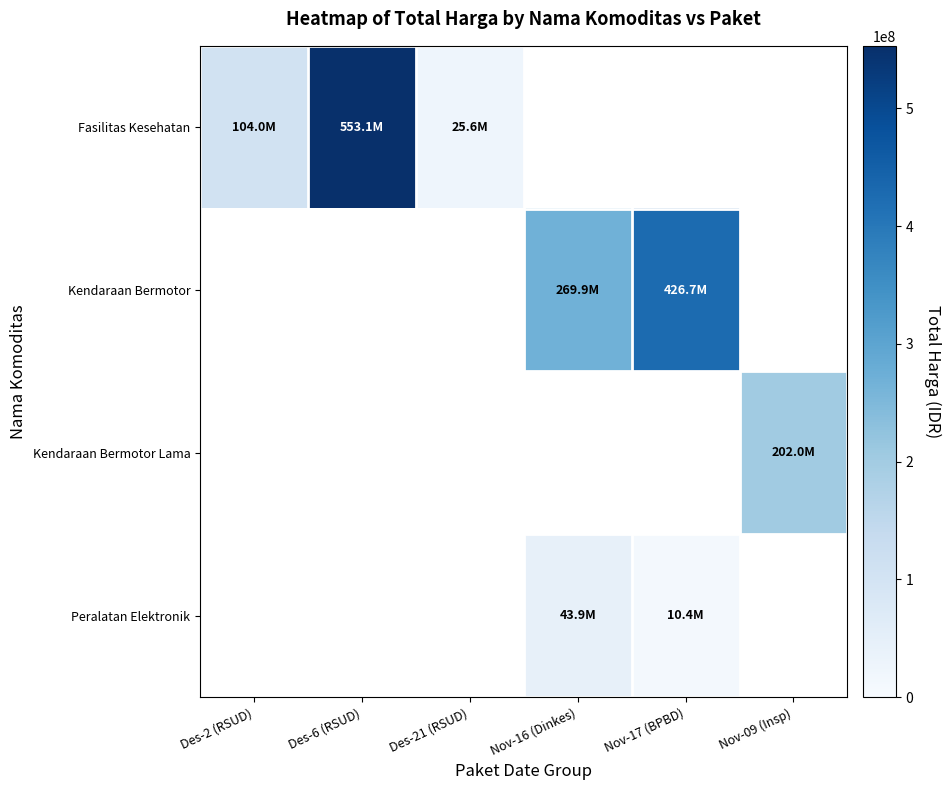

Which series has the widest spread of values?

Fasilitas Kesehatan